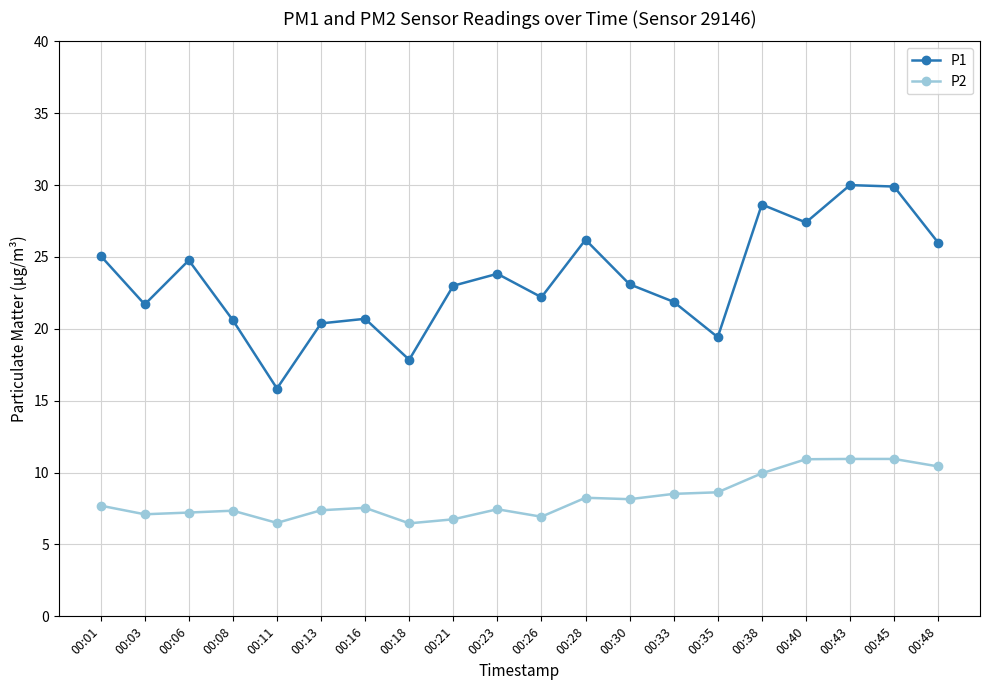

Where does the P1 series first go above 23?

00:01